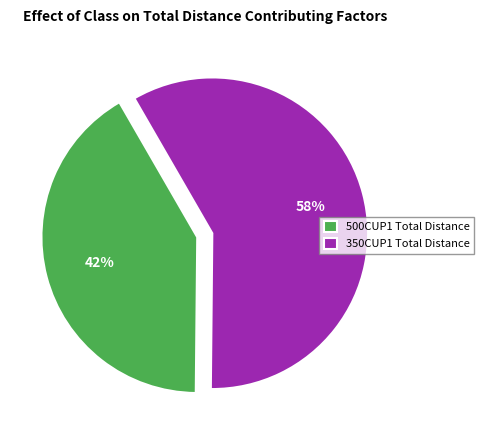

Between 350CUP1 Total Distance and 500CUP1 Total Distance, which is larger?

350CUP1 Total Distance